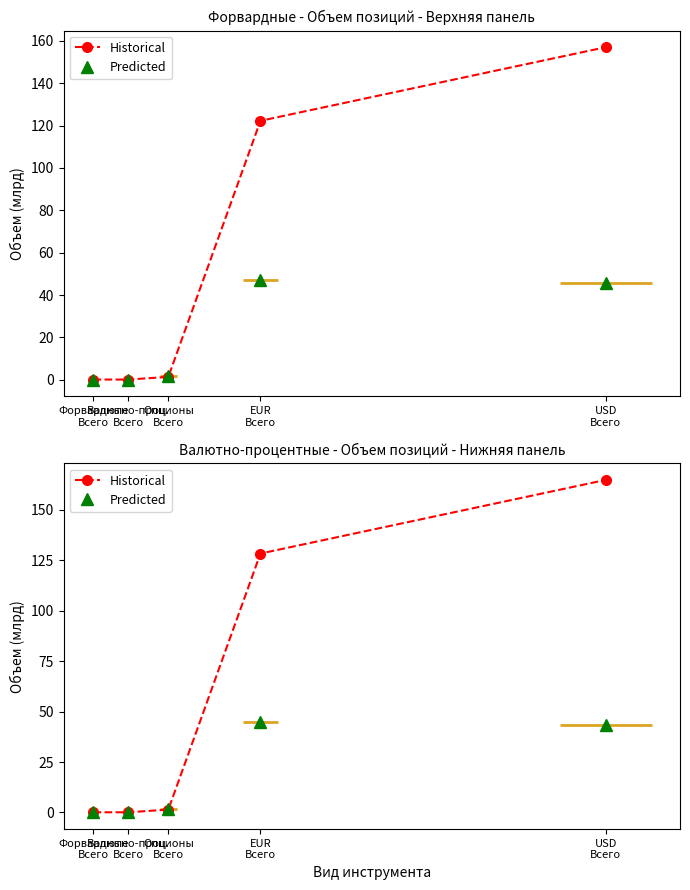

Reading left to right, transcribe all the data shown in this chart.

Historical: Форвардные
Всего=0.1	Валютно-проц.
Всего=0.1	Опционы
Всего=1.4	EUR
Всего=128.4	USD
Всего=164.9
Predicted: Форвардные
Всего=0.0	Валютно-проц.
Всего=0.0	Опционы
Всего=1.5	EUR
Всего=44.8	USD
Всего=43.2